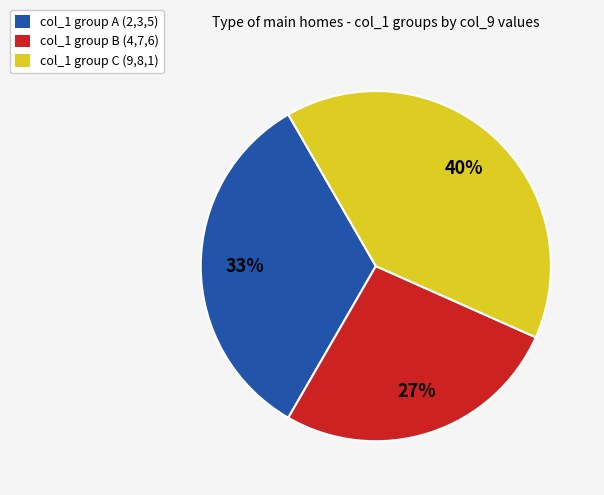

How many segments does this pie chart have?

3